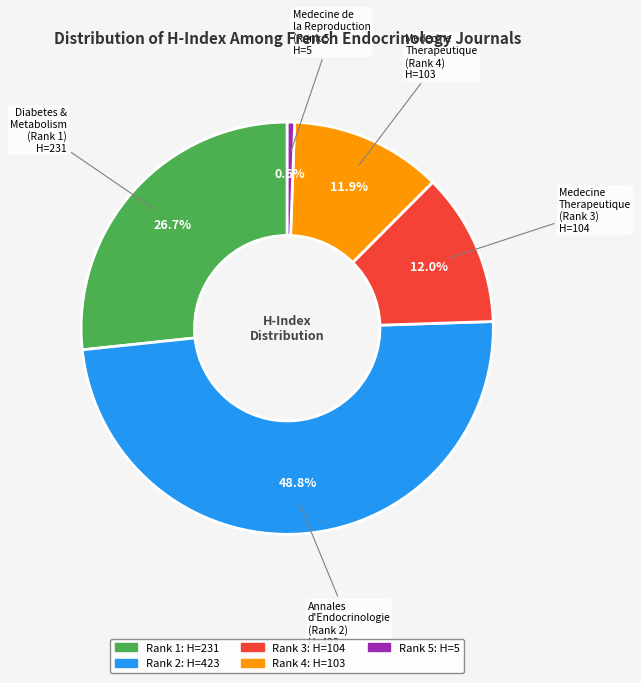

Count the number of slices in the pie.

5